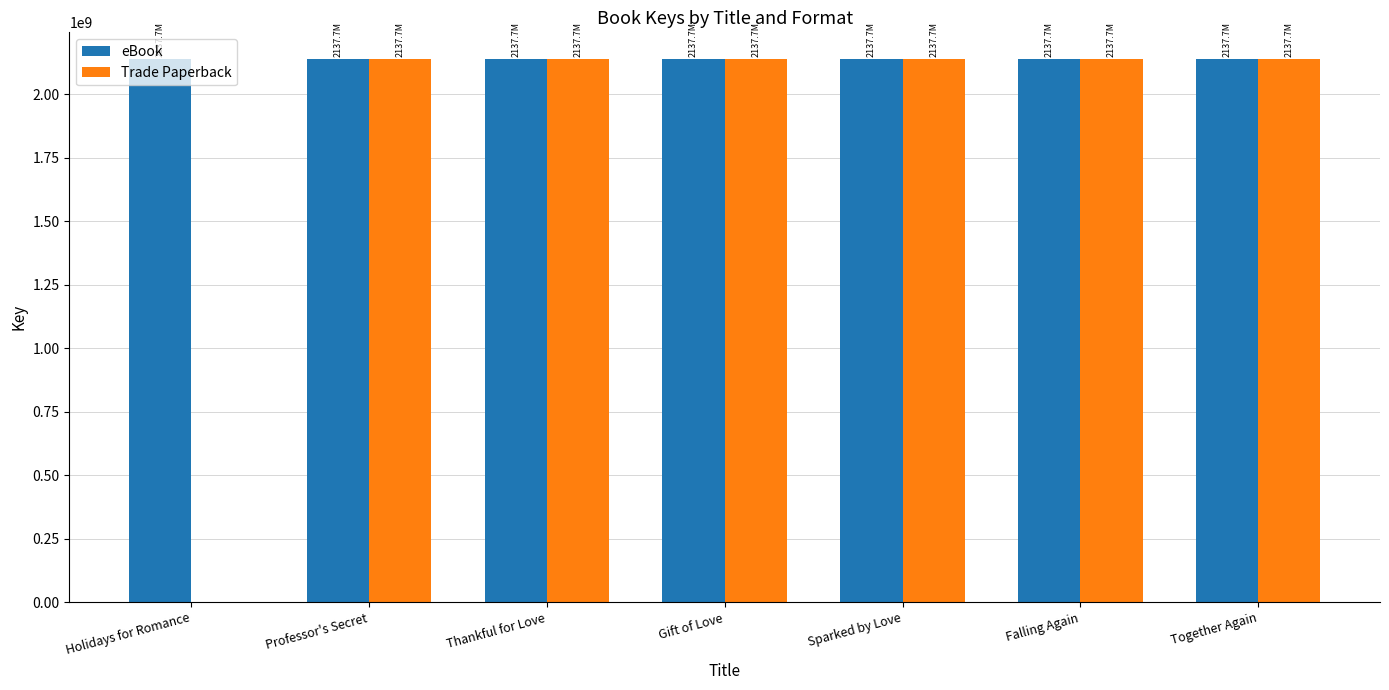

True or false: eBook has a value of 631335717 at Holidays for Romance.

False